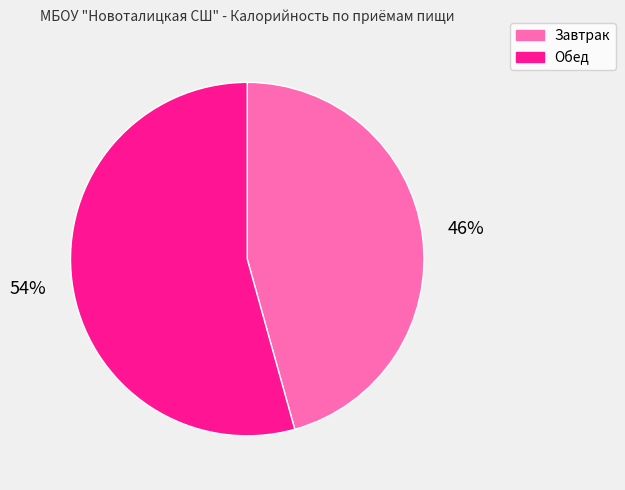

Approximately how many times larger is the value at Обед compared to Завтрак?

1.2